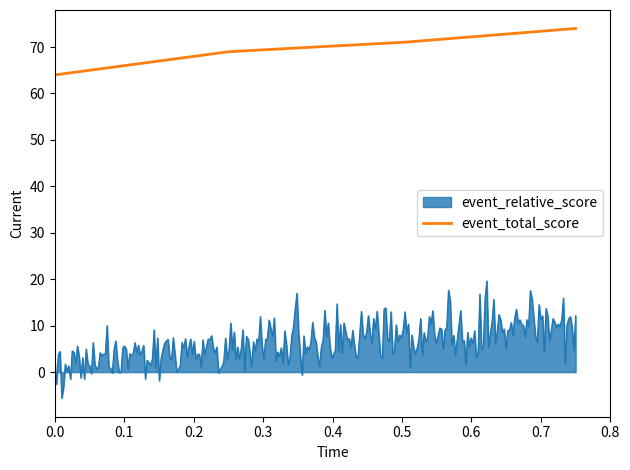

At how many categories does at least one series exceed 14?

300